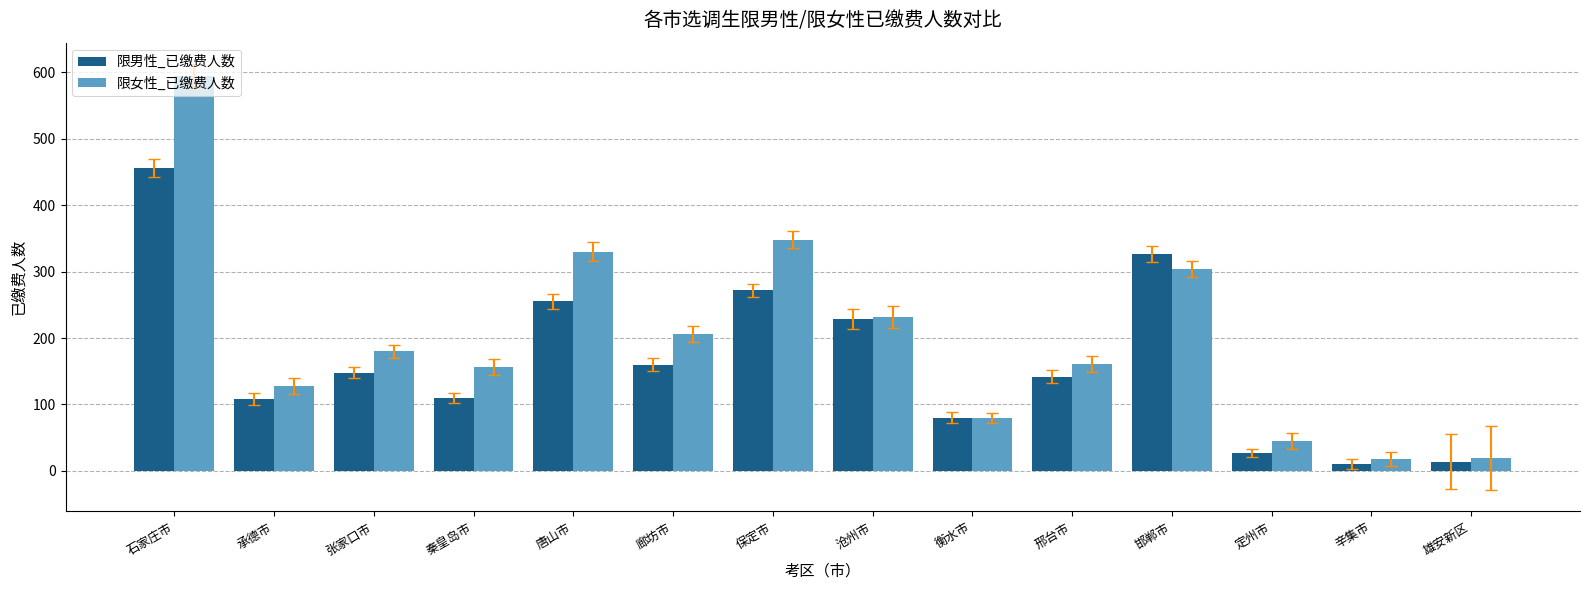

Where does the 限男性_已缴费人数 series first go above 148?

石家庄市